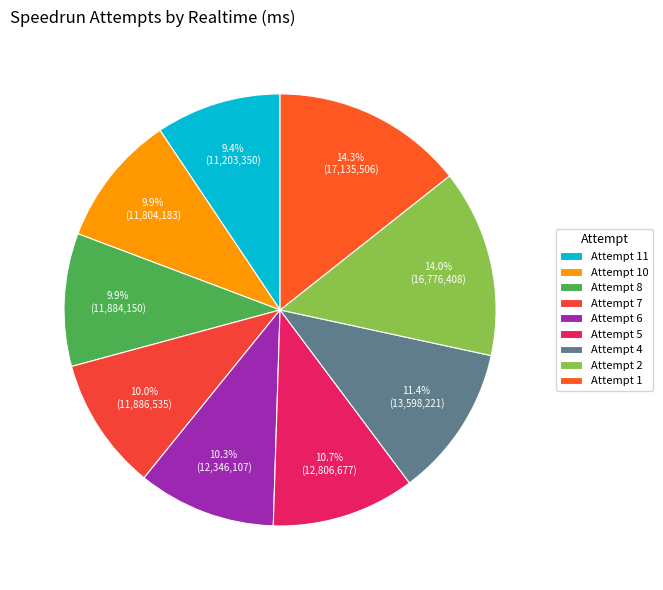

What percentage is the Attempt 5 slice, to the nearest percent?

11%